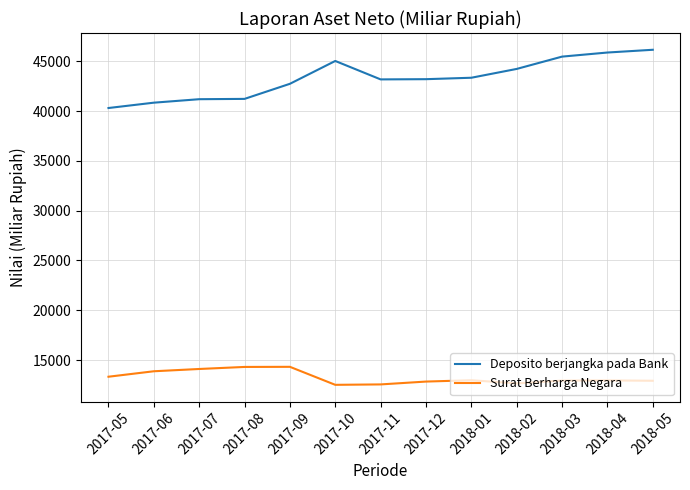

Where is Surat Berharga Negara nearest to the value 13417?

2017-05